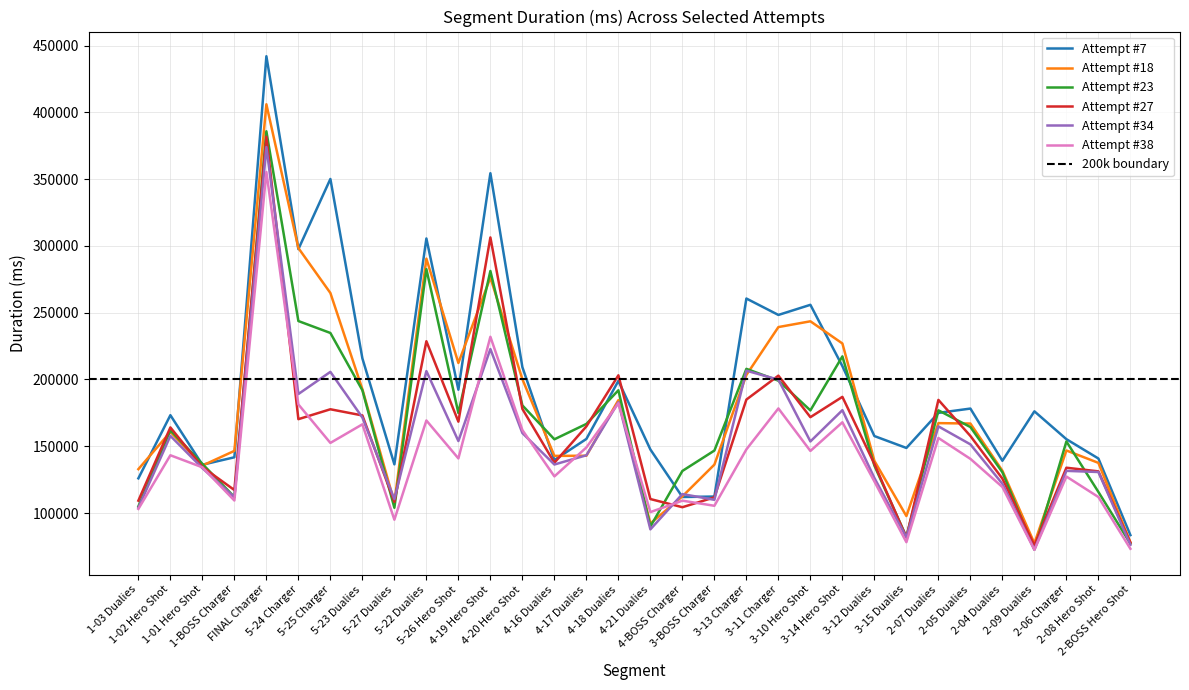

Which series has the largest total across all categories?

Attempt #7